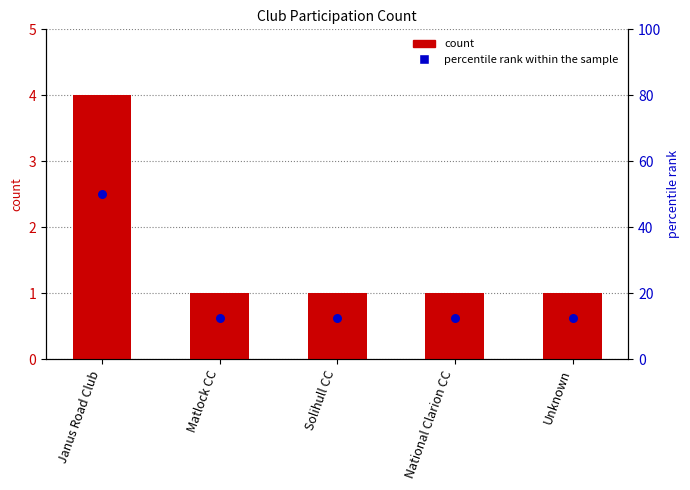

Which series reaches the maximum Y coordinate?

percentile rank within the sample